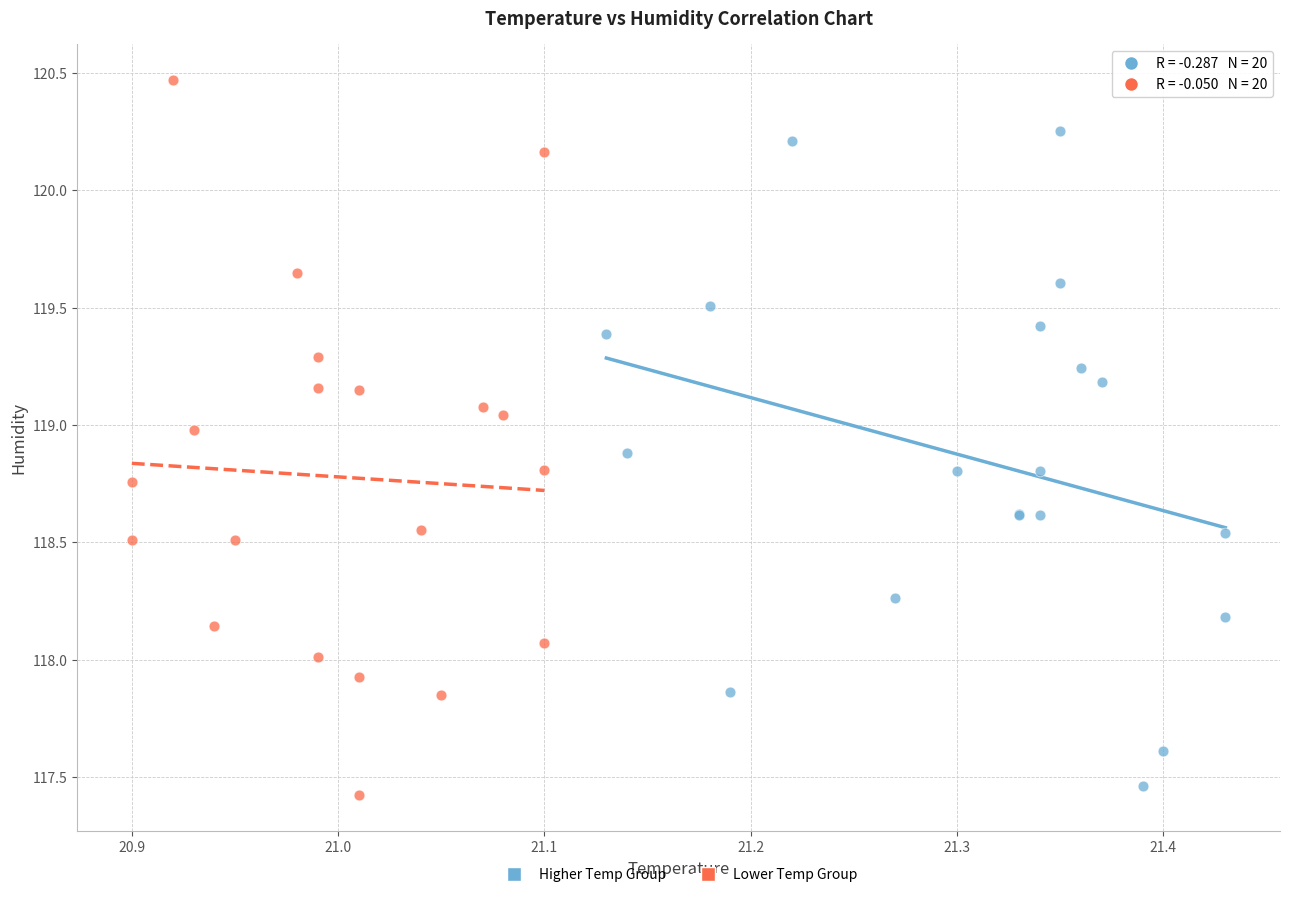

Which series contains the highest Y value?

Lower Temp Group